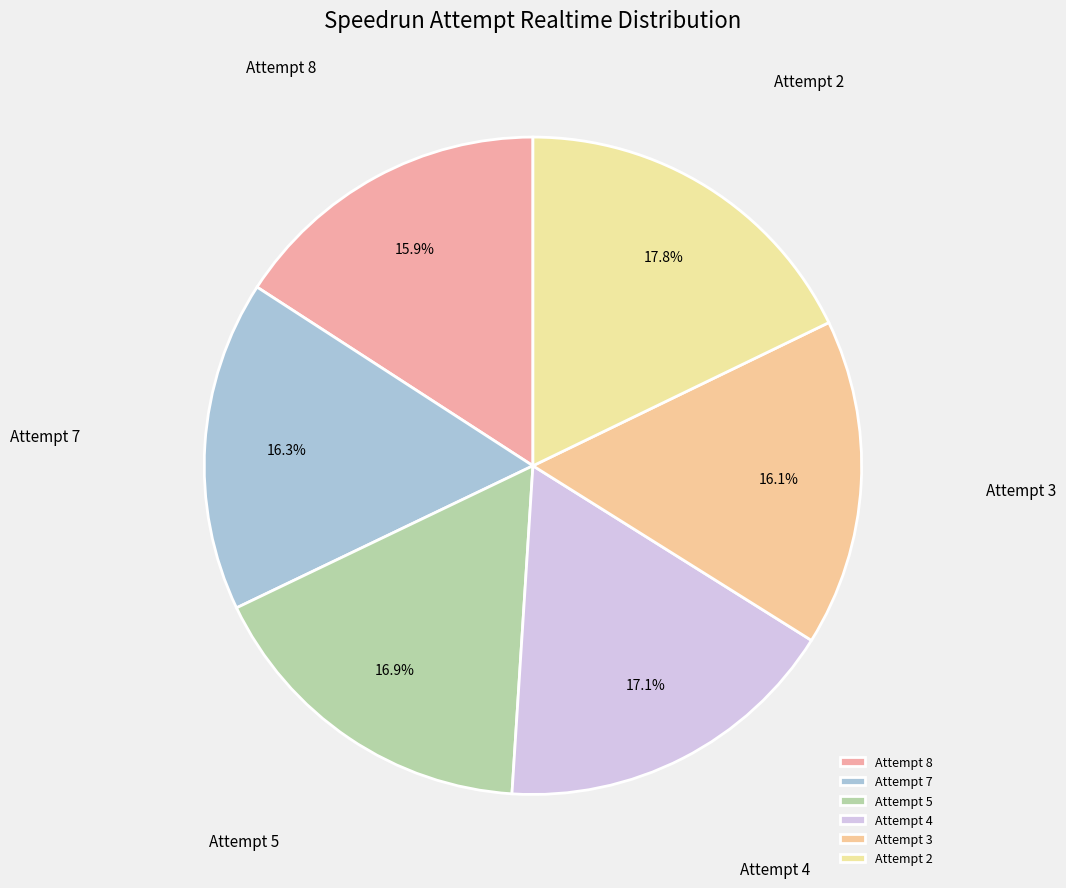

Is there a majority slice in this chart?

No